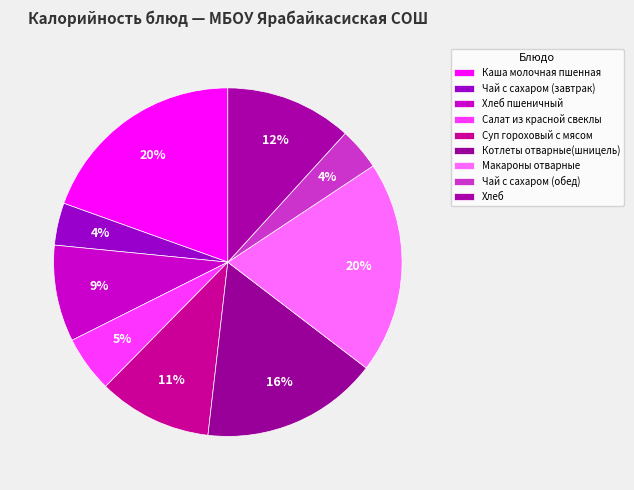

To the nearest percent, what is the difference between the largest and smallest slice percentages?

16%